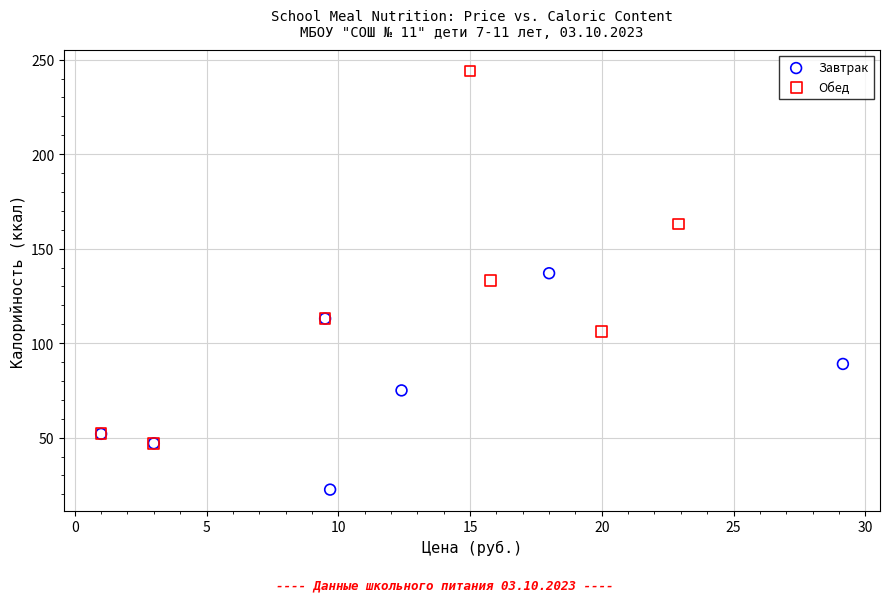

Which series has the largest Y range (max minus min)?

Обед